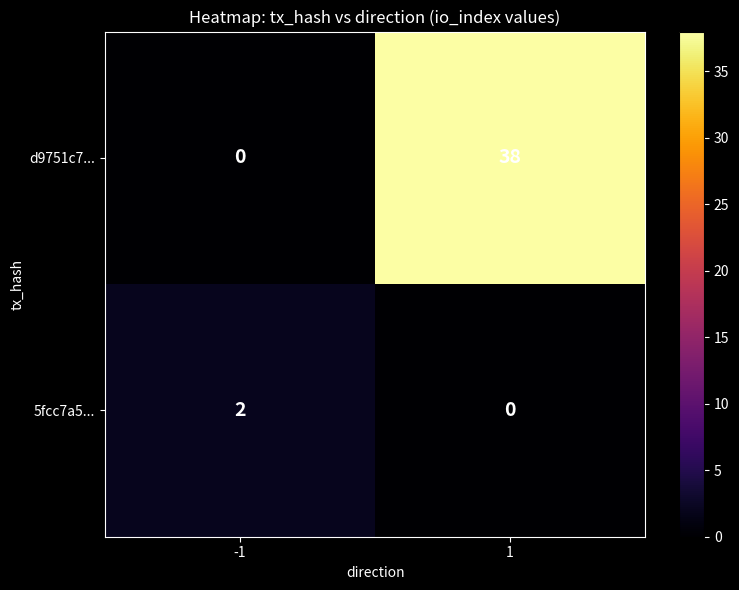

List the series in order of their overall mean, lowest first.

5fcc7a5..., d9751c7...